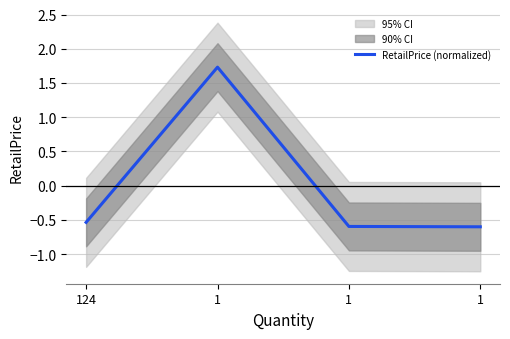

How many lines are shown in the chart?

1